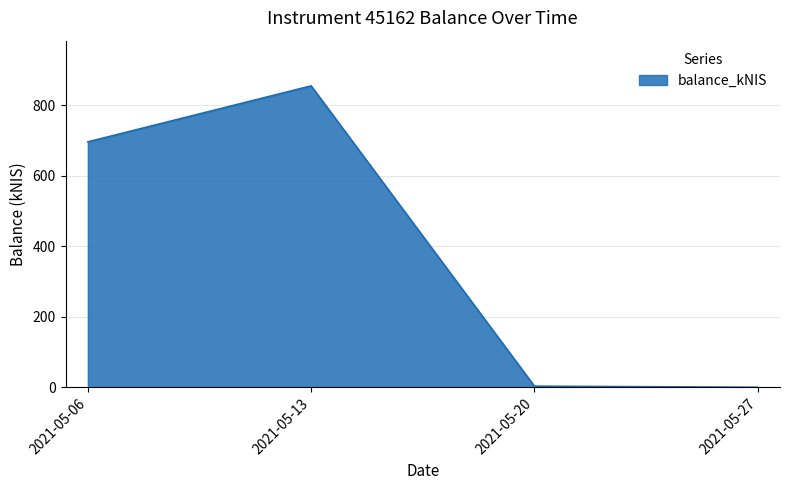

What is the sum of the values at 2021-05-27 and 2021-05-13?

854.7